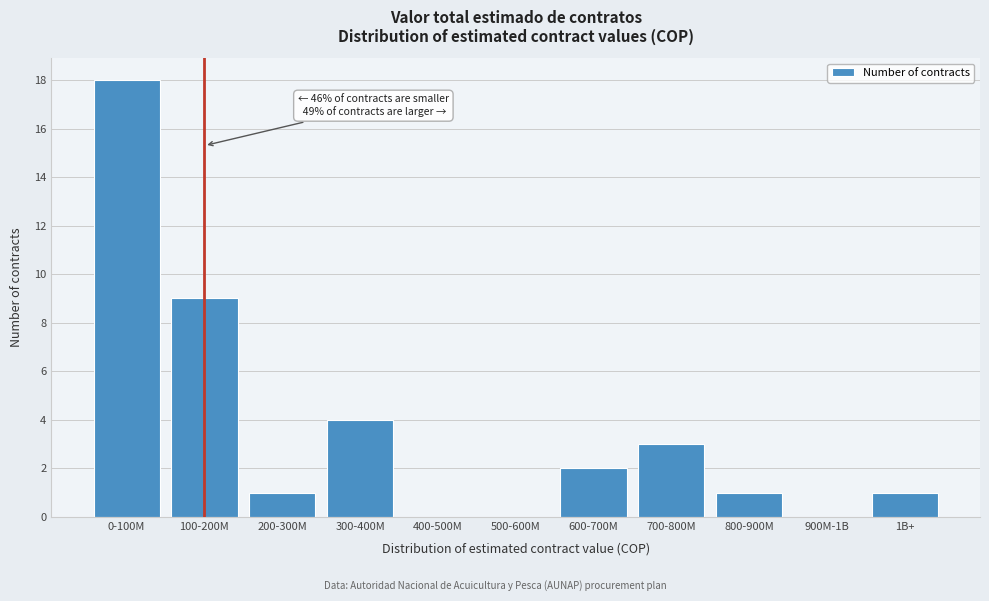

Reading right to left, list all the values displayed in this chart.

1B+=1	900M-1B=0	800-900M=1	700-800M=3	600-700M=2	500-600M=0	400-500M=0	300-400M=4	200-300M=1	100-200M=9	0-100M=18